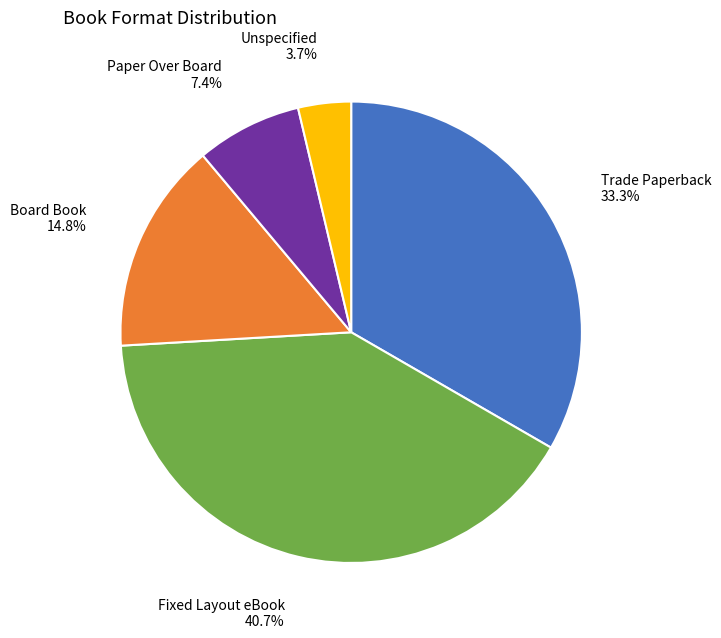

Rank the categories by value from lowest to highest.

Unspecified, Paper Over Board, Board Book, Trade Paperback, Fixed Layout eBook